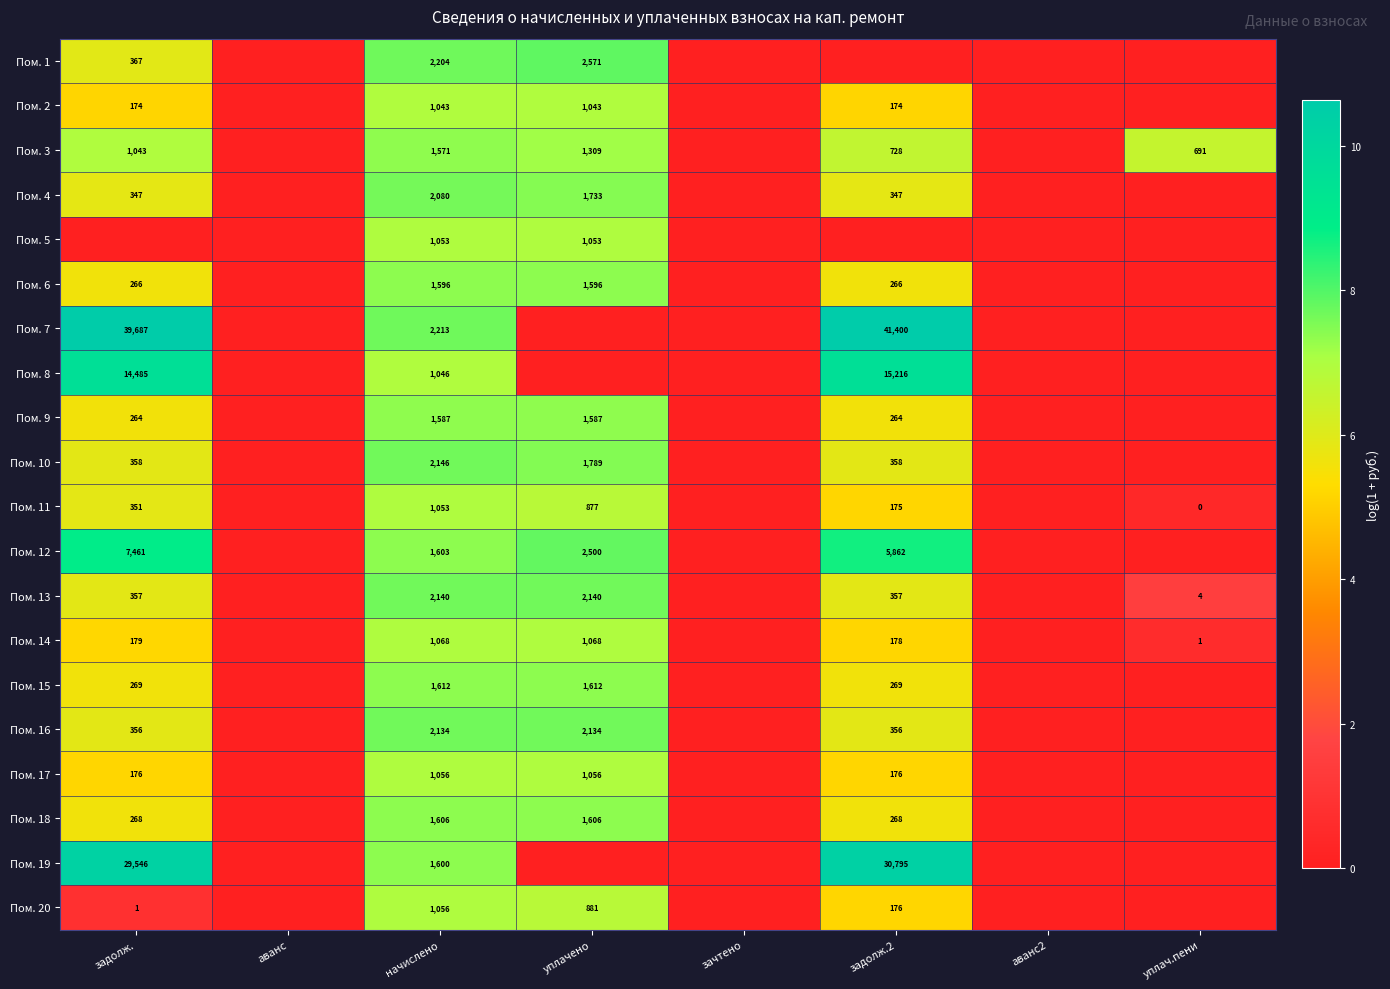

What is the total value across all series at задолж.2?

117.6